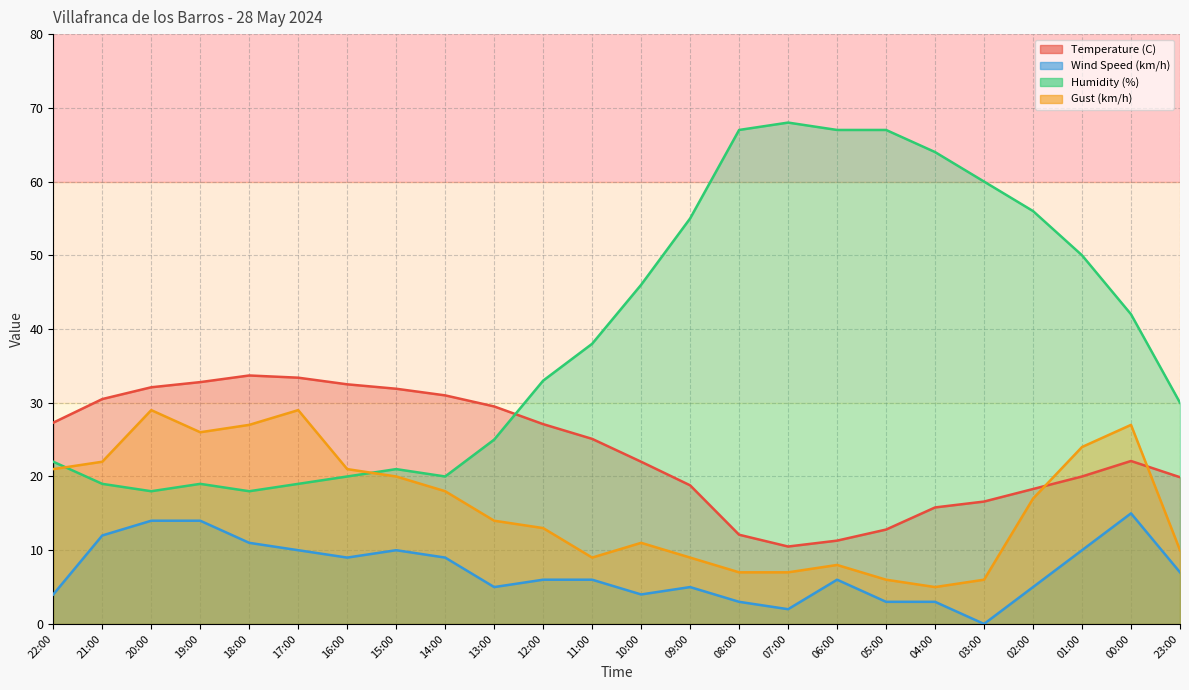

How many intersections are there between Gust (km/h) and Temperature (C)?

2